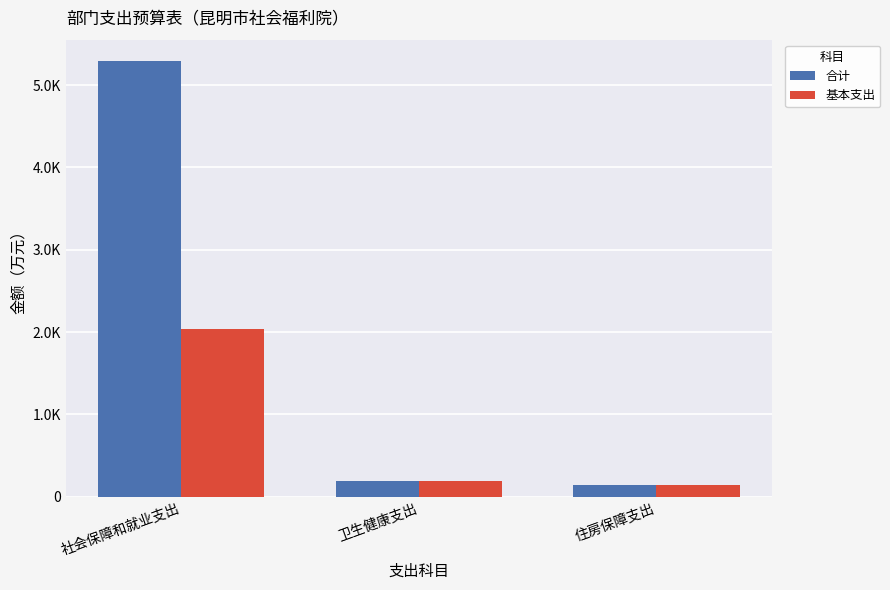

Reading left to right, list all the values displayed in this chart.

合计: 社会保障和就业支出=5288.1	卫生健康支出=191.8	住房保障支出=141.3
基本支出: 社会保障和就业支出=2033.9	卫生健康支出=191.8	住房保障支出=141.3